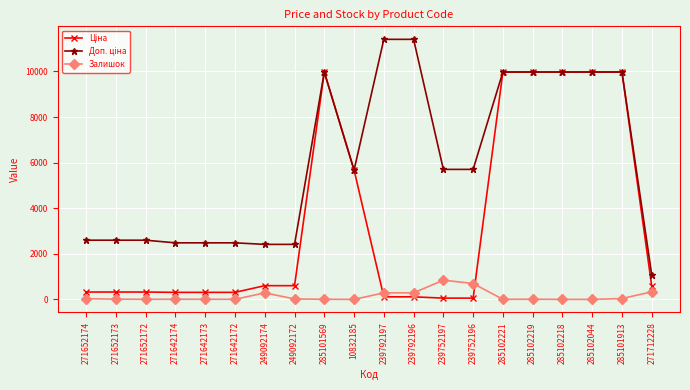

What is the highest value of the Залишок series?

845.0